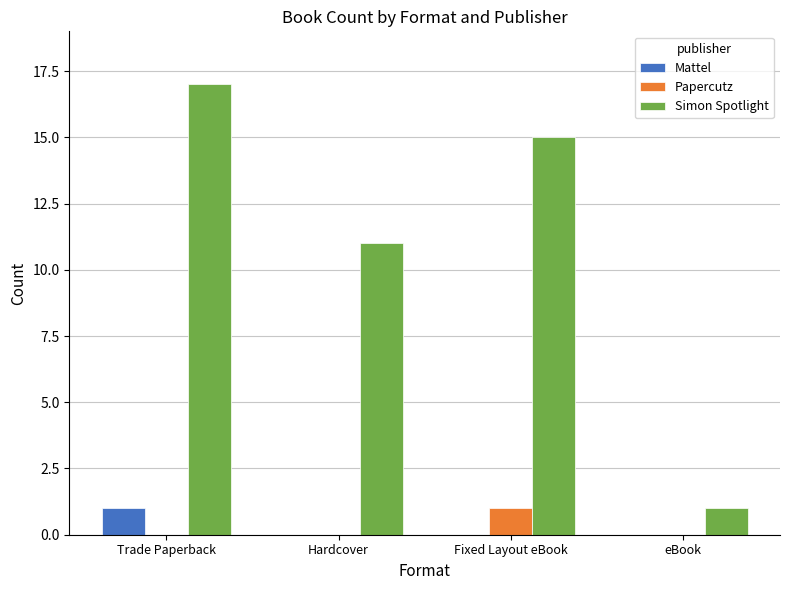

What is the total value across all series at Fixed Layout eBook?

16